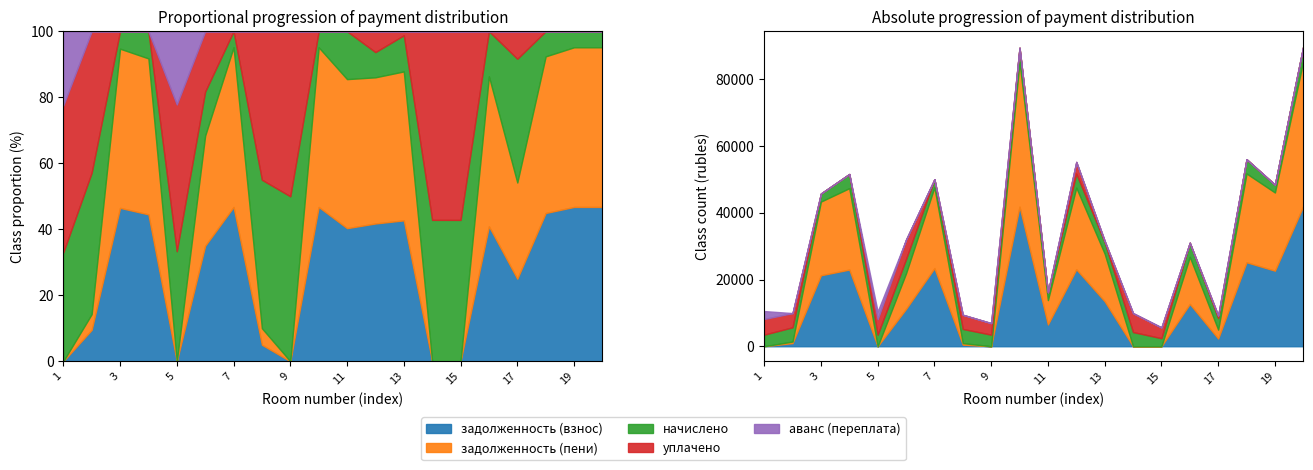

What is the value of the задолженность (взнос) point at the 2nd from the left?

947.2